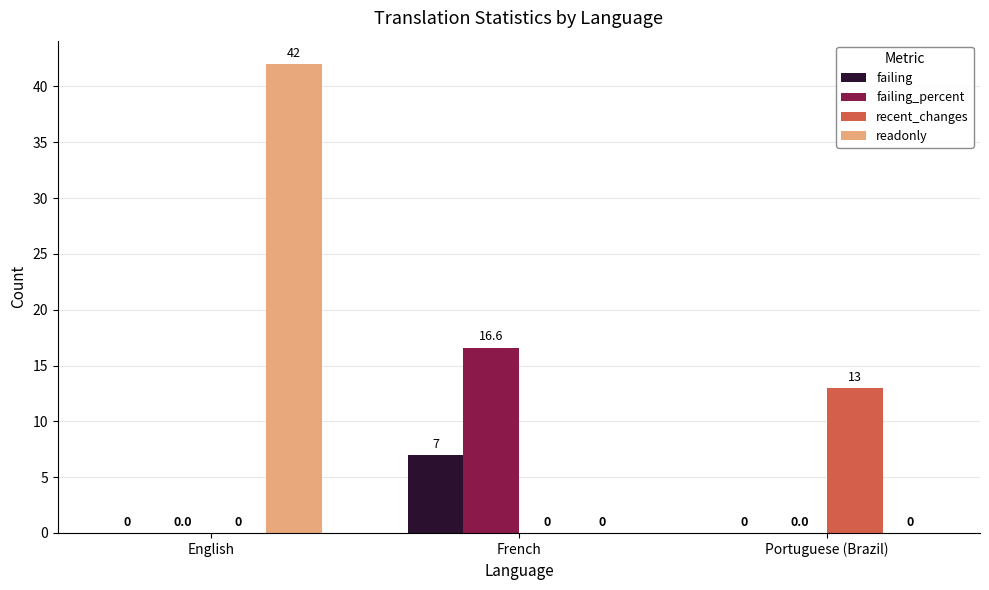

What is the total value across all series at Portuguese (Brazil)?

13.0